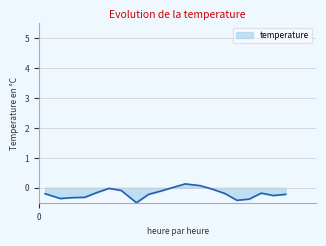

What is the maximum value shown in the chart?

0.1